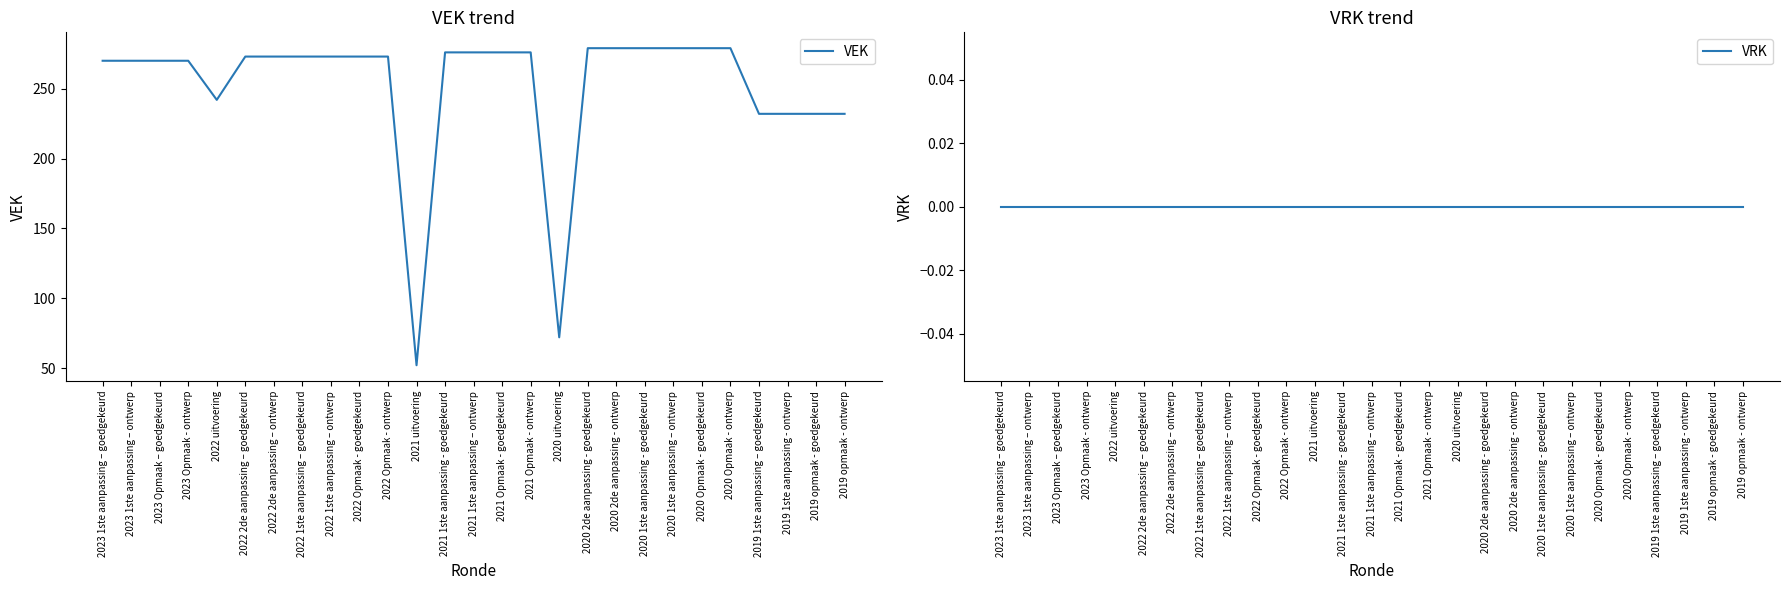

At how many categories does at least one series exceed 130?

25